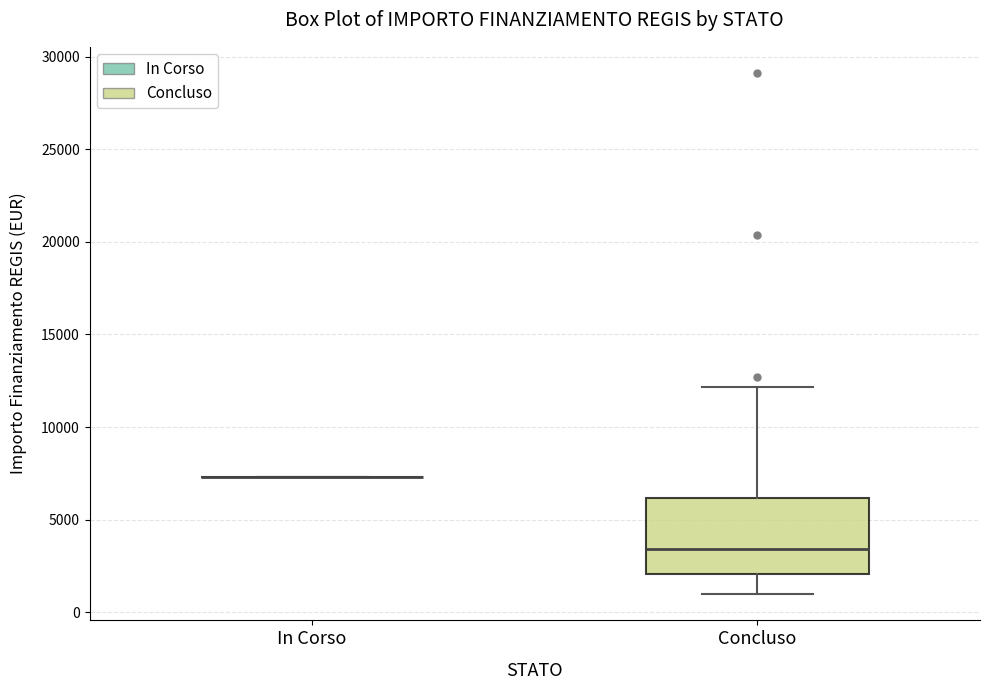

Comparing the boxes themselves (not the whiskers), which one is the tallest?

Concluso